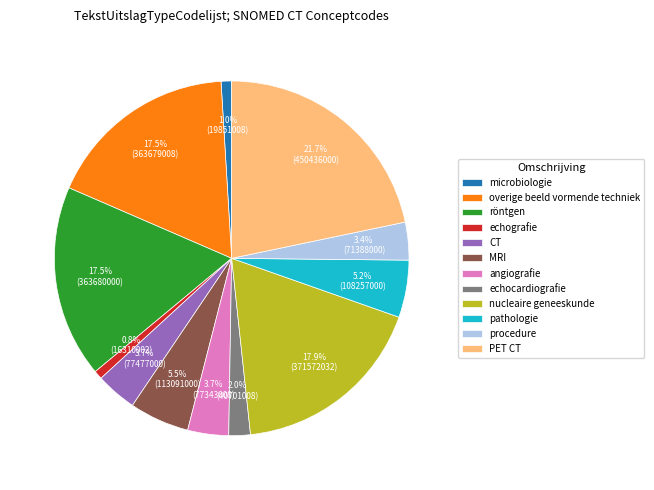

Does echografie account for over 50% of the chart?

No